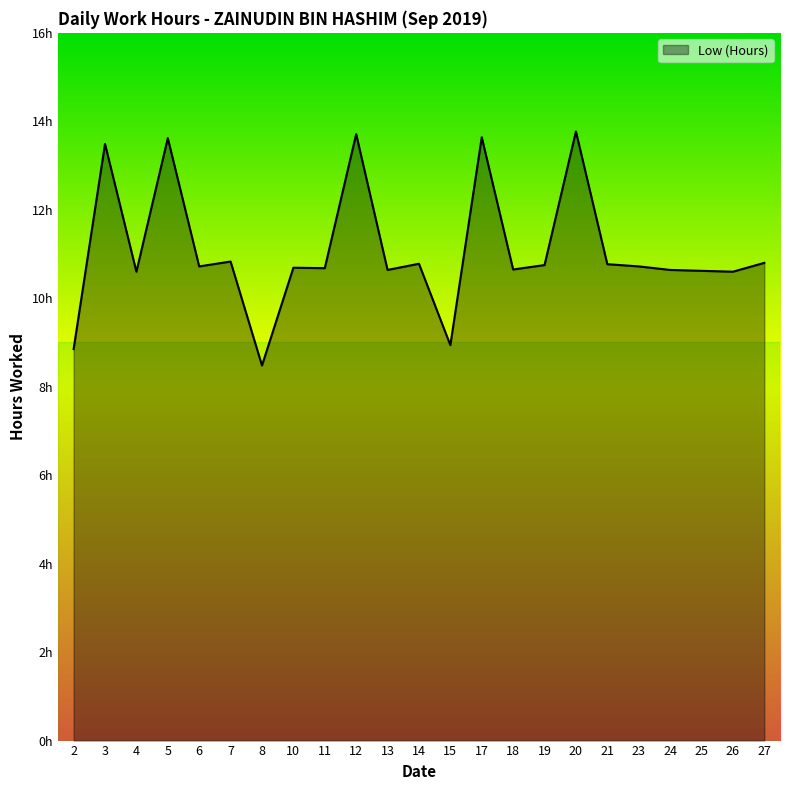

Is this an area chart (filled region under the line)?

Yes